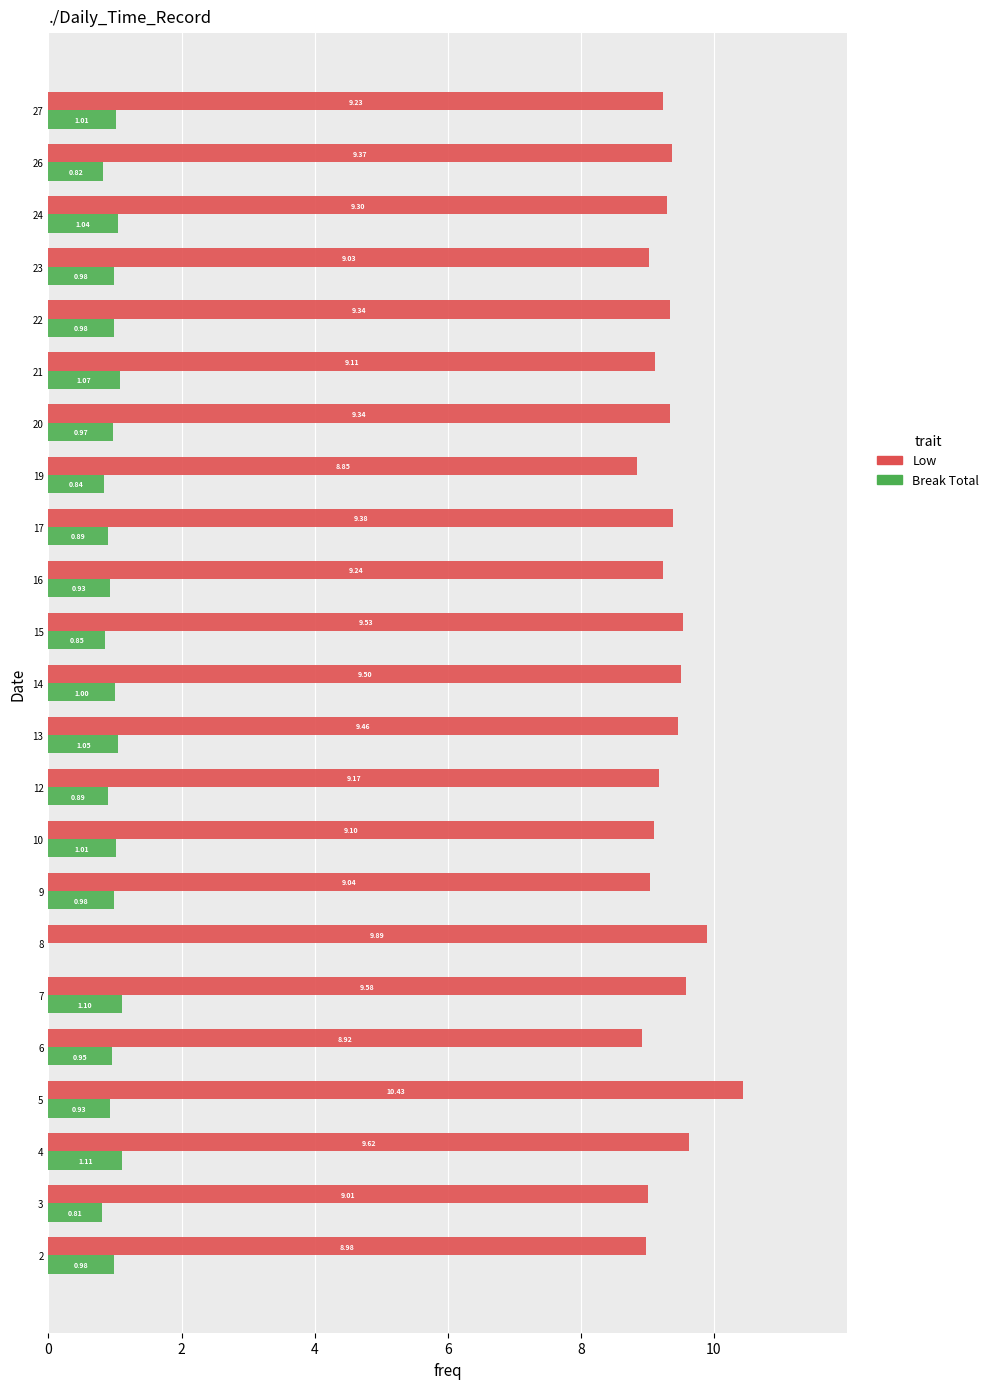

What is the sum of all Low values?

214.4